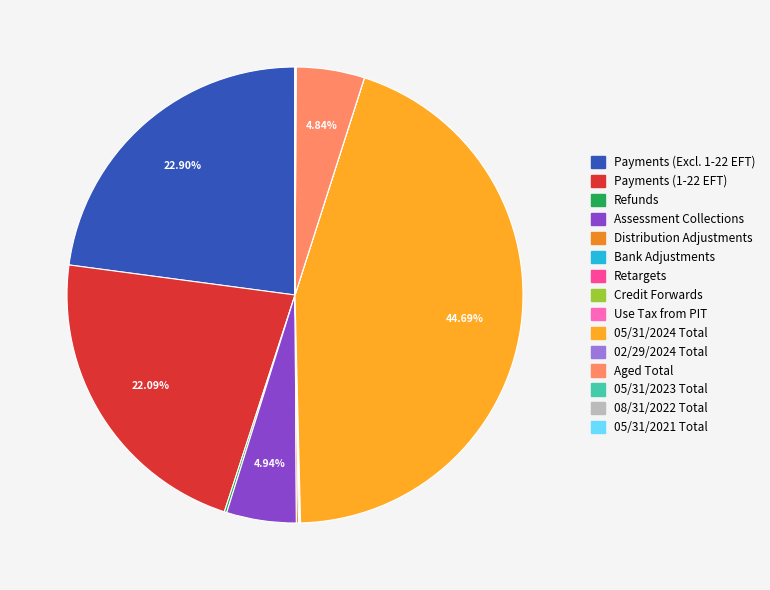

What is the largest slice in the pie chart?

05/31/2024 Total